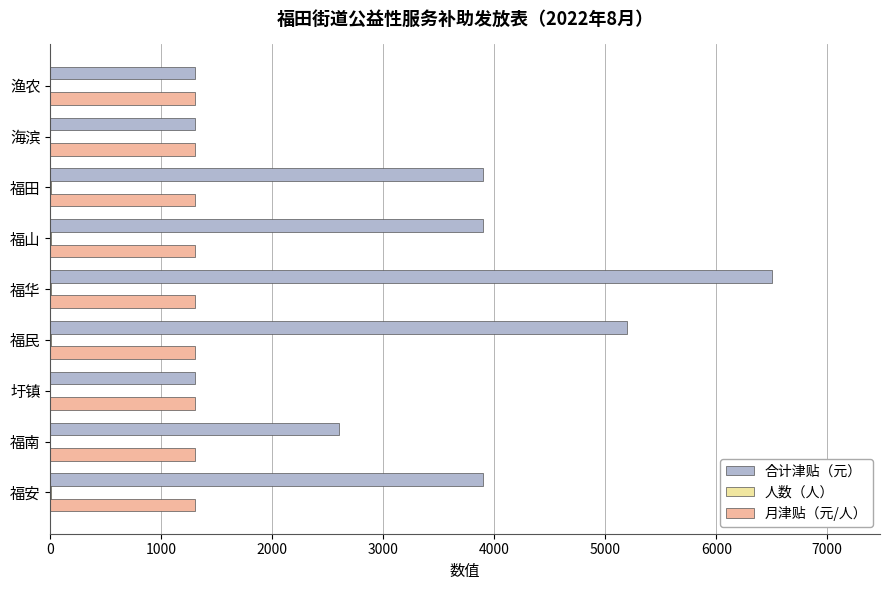

At which category does the chart reach its peak across all series?

福华